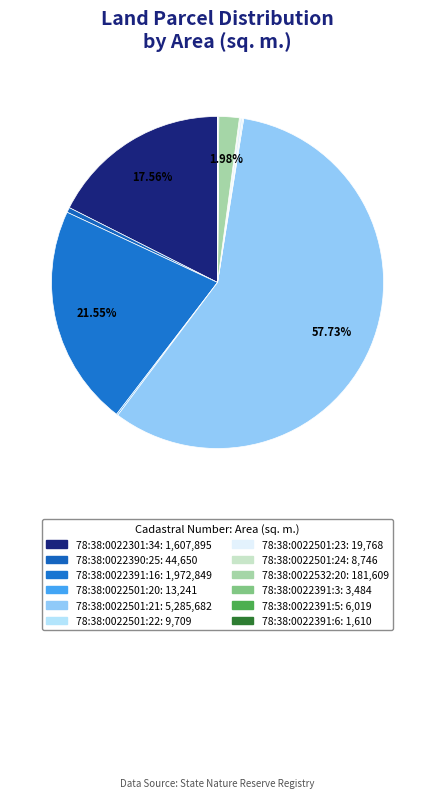

What is the largest slice in the pie chart?

78:38:0022501:21